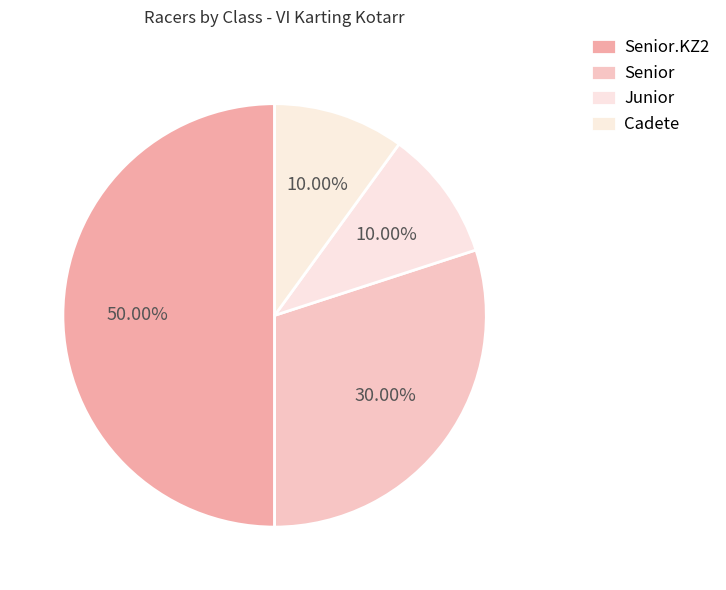

How many slices are in this pie chart?

4